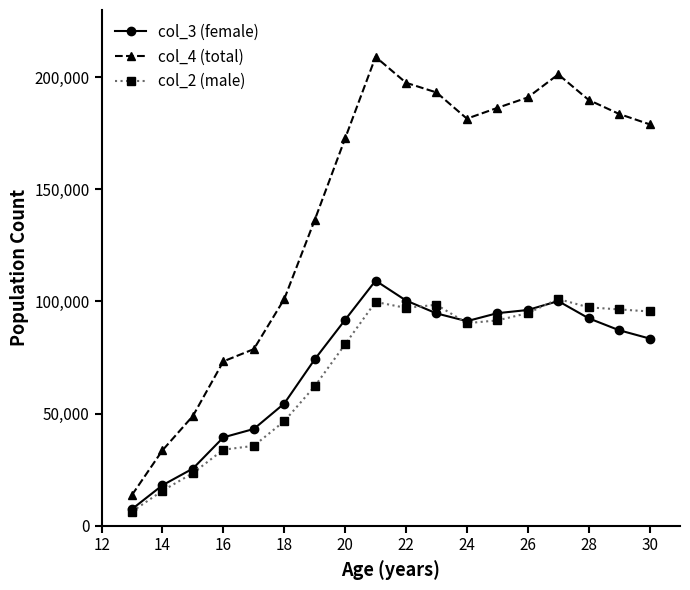

True or false: col_3 (female) and col_4 (total) intersect in this chart.

False